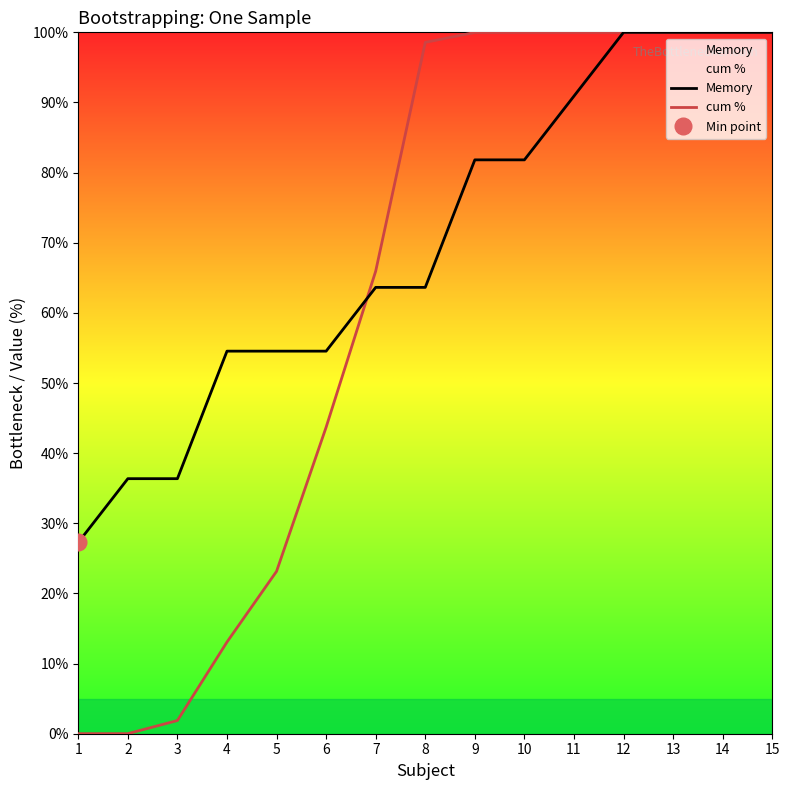

How many intersections are there between Memory and cum %?

1